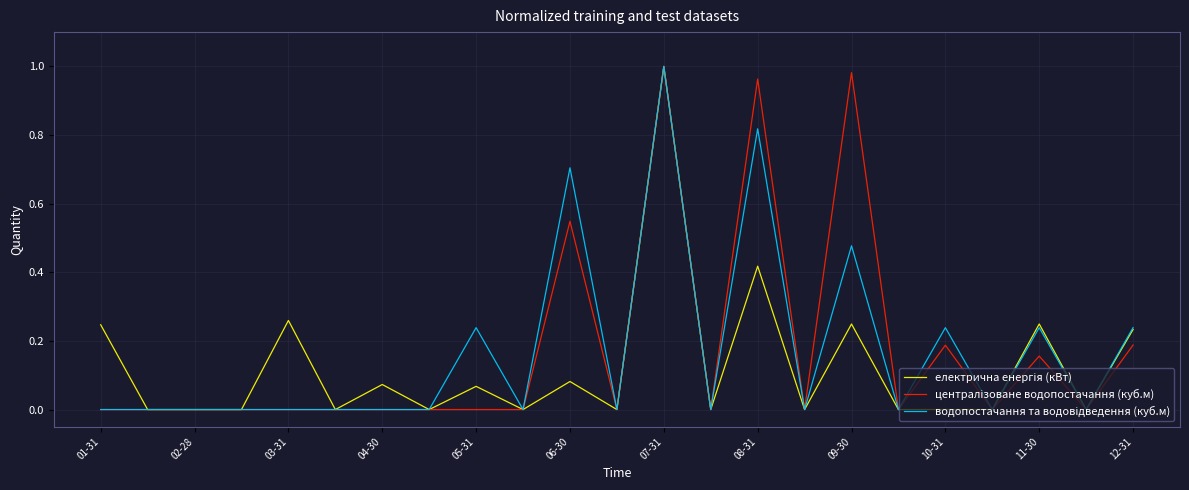

What is the value of the водопостачання та водовідведення (куб.м) point at the 11th from the left?

0.7